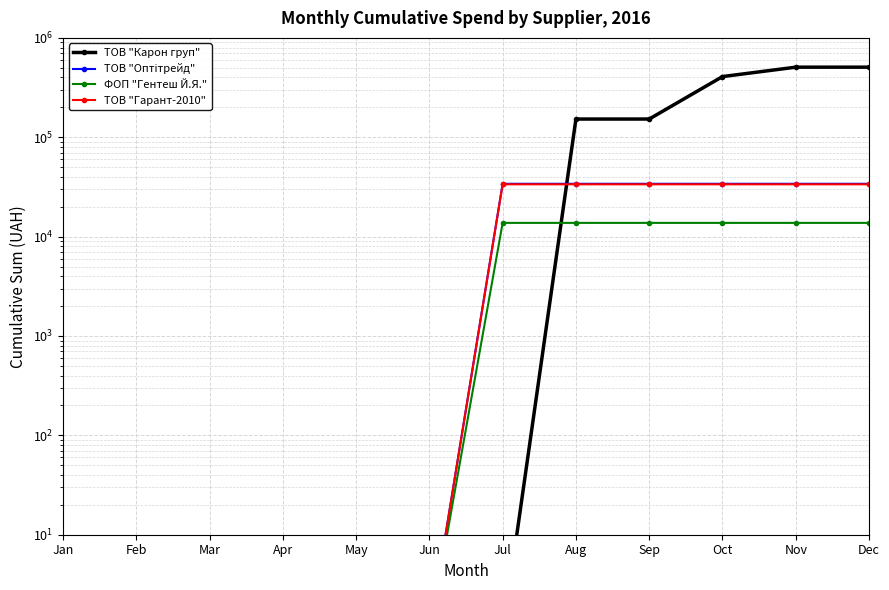

Does the chart have visible grid lines?

Yes